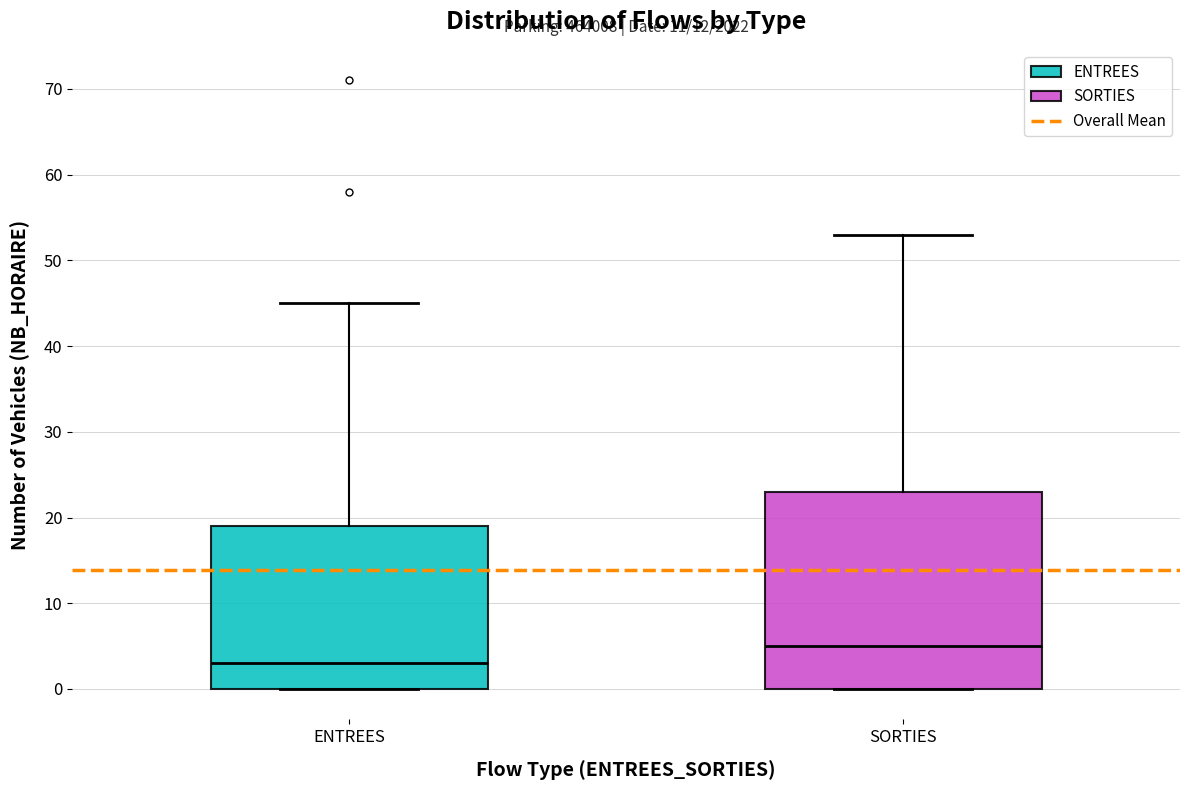

Comparing the boxes themselves (not the whiskers), which one is the tallest?

SORTIES